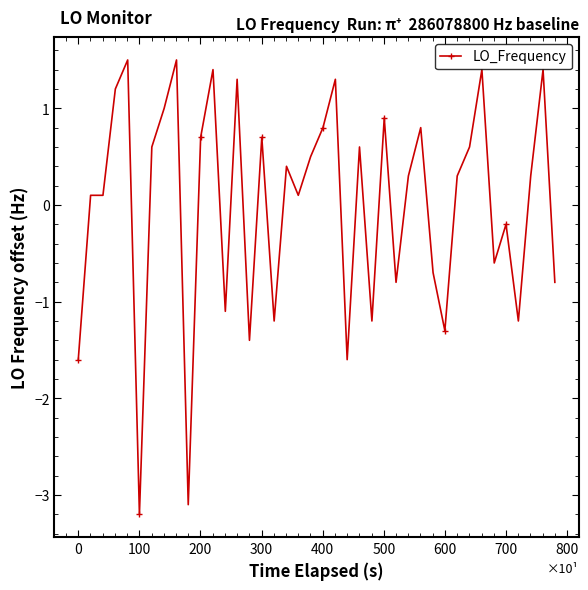

What is the smallest value displayed?

-3.2